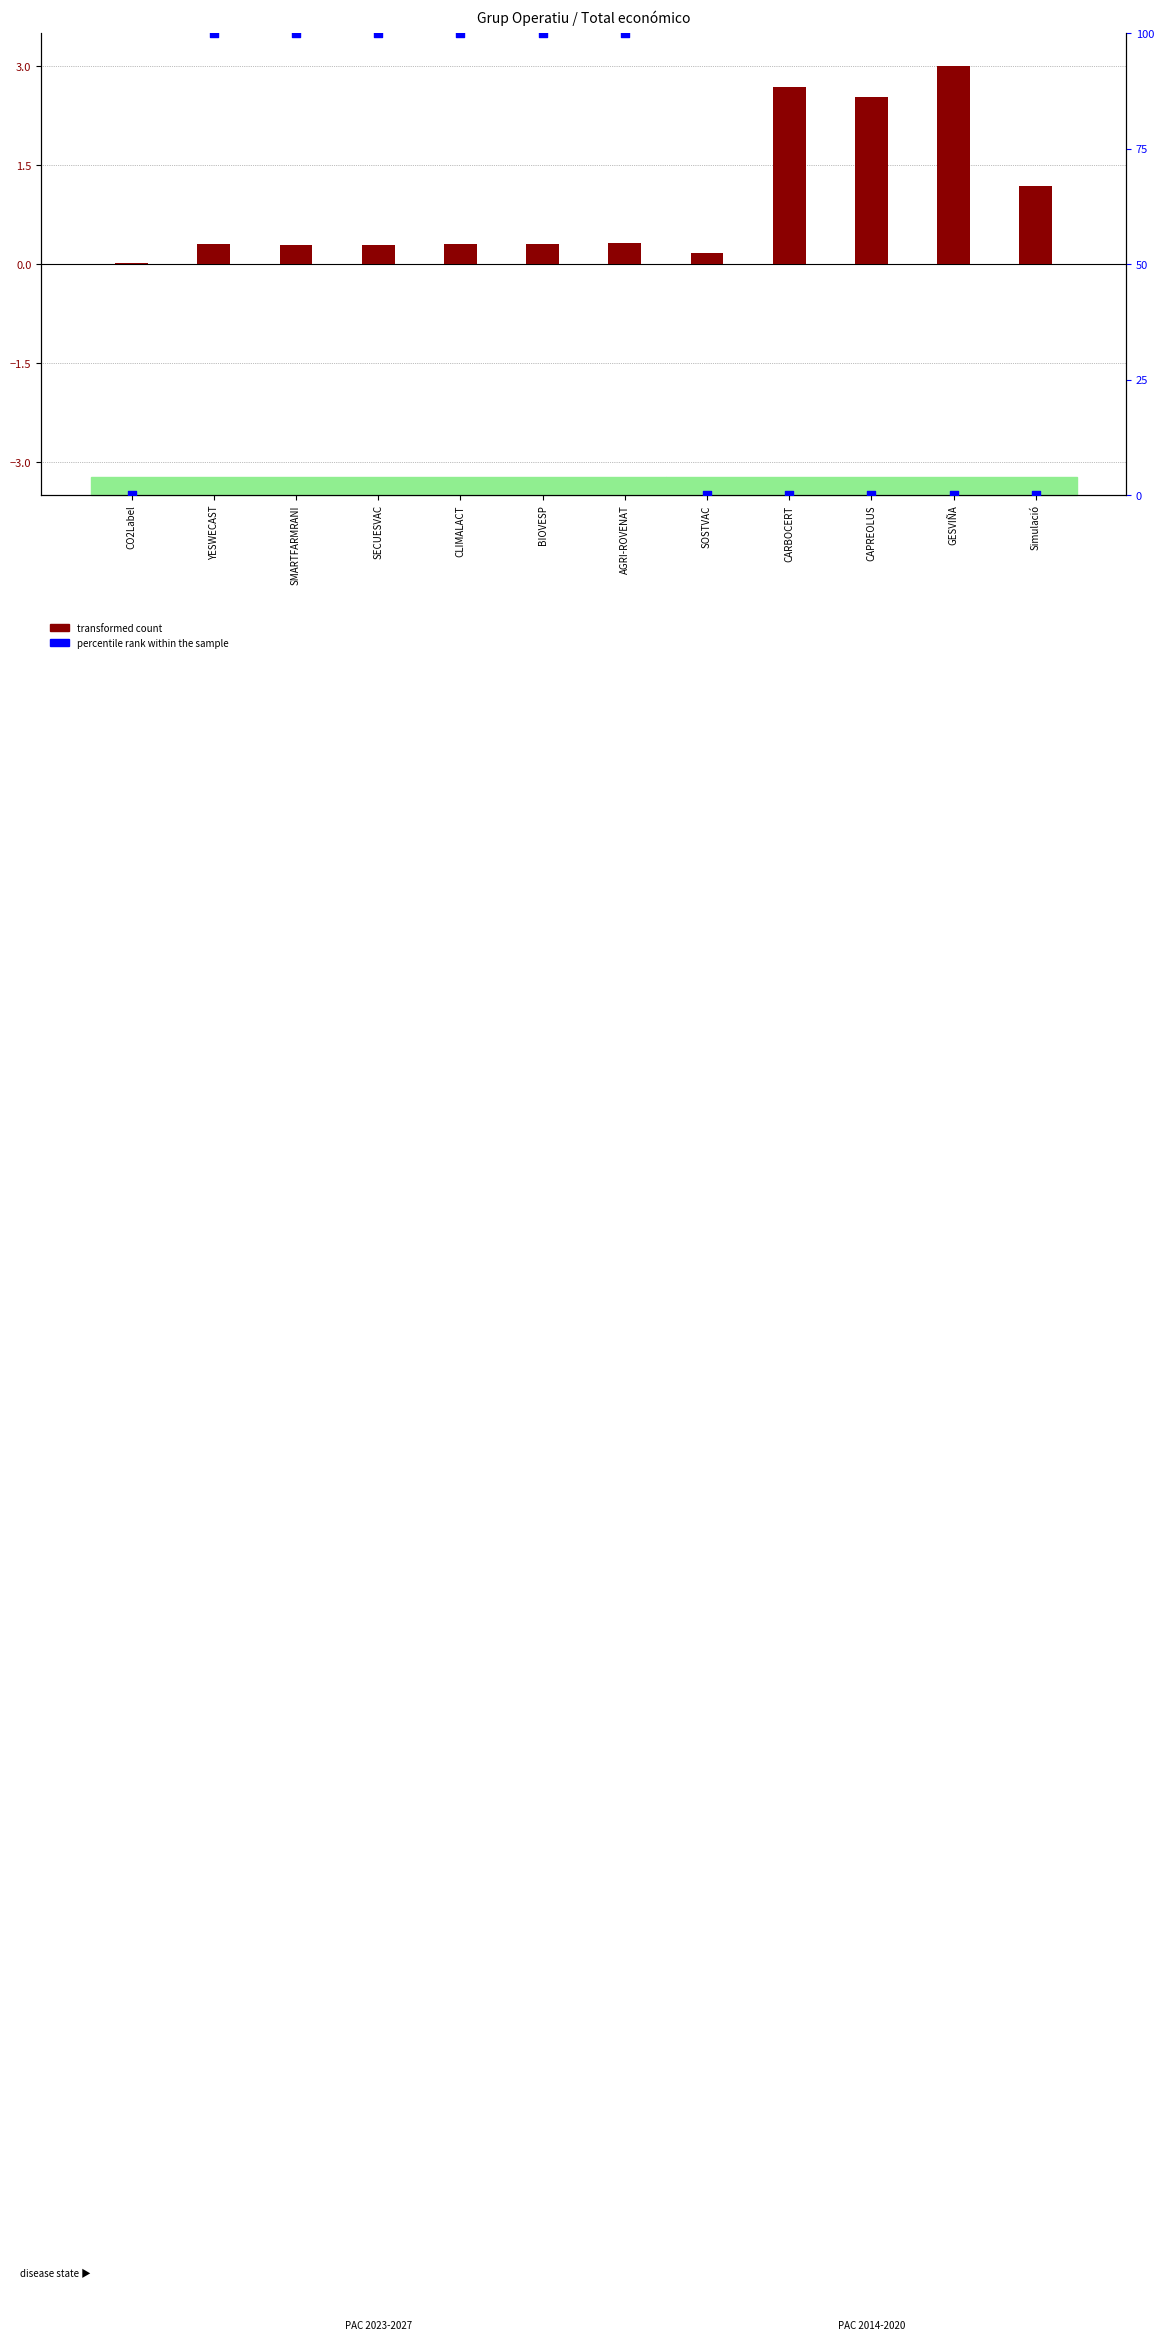

Is the value of transformed count at AGRI-ROVENAT greater than the value of percentile rank within the sample at CAPREOLUS?

Yes